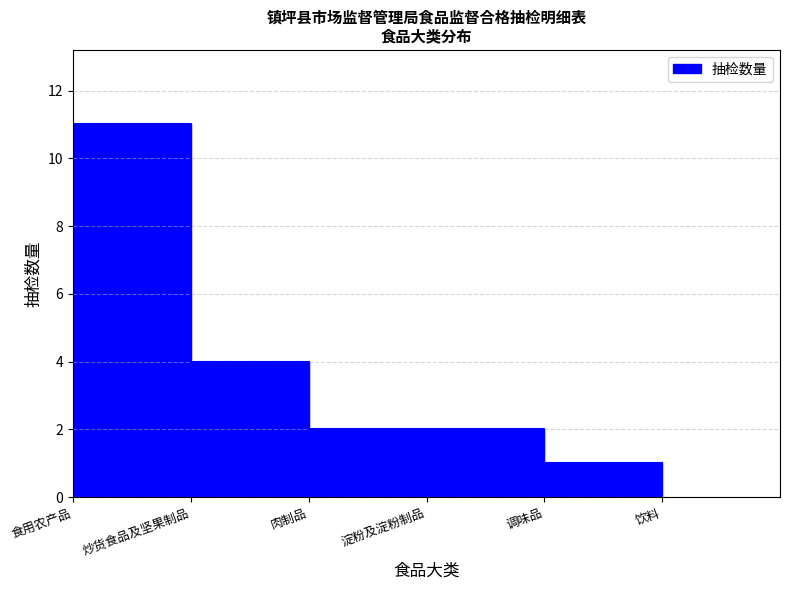

Approximately how many times larger is the value at 淀粉及淀粉制品 compared to 炒货食品及坚果制品?

0.5